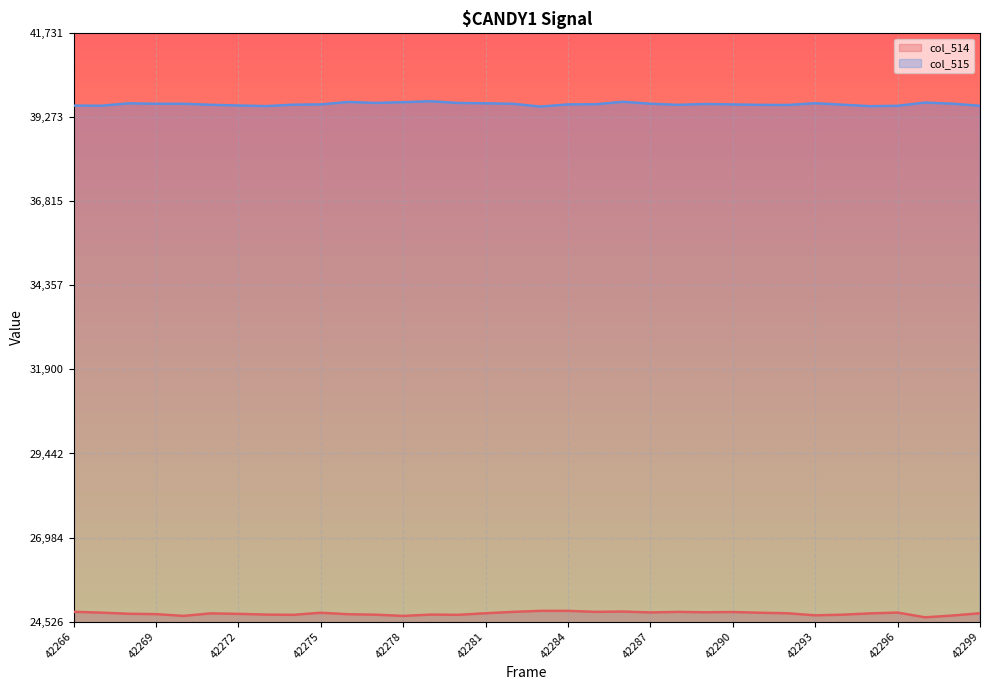

What is the smallest value displayed?

24650